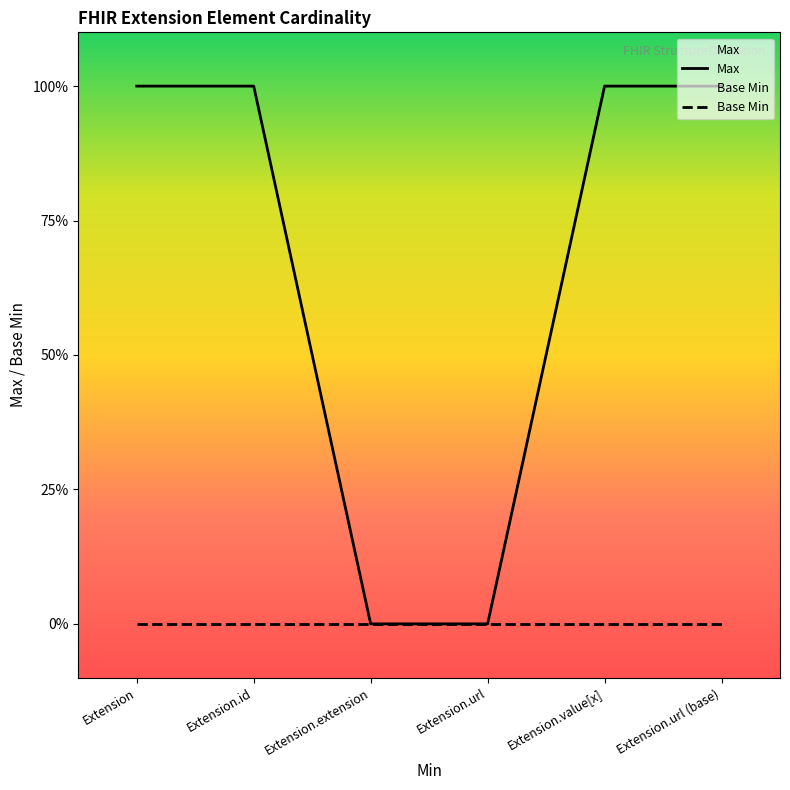

What is the label of the 4th point from the left?

Extension.url